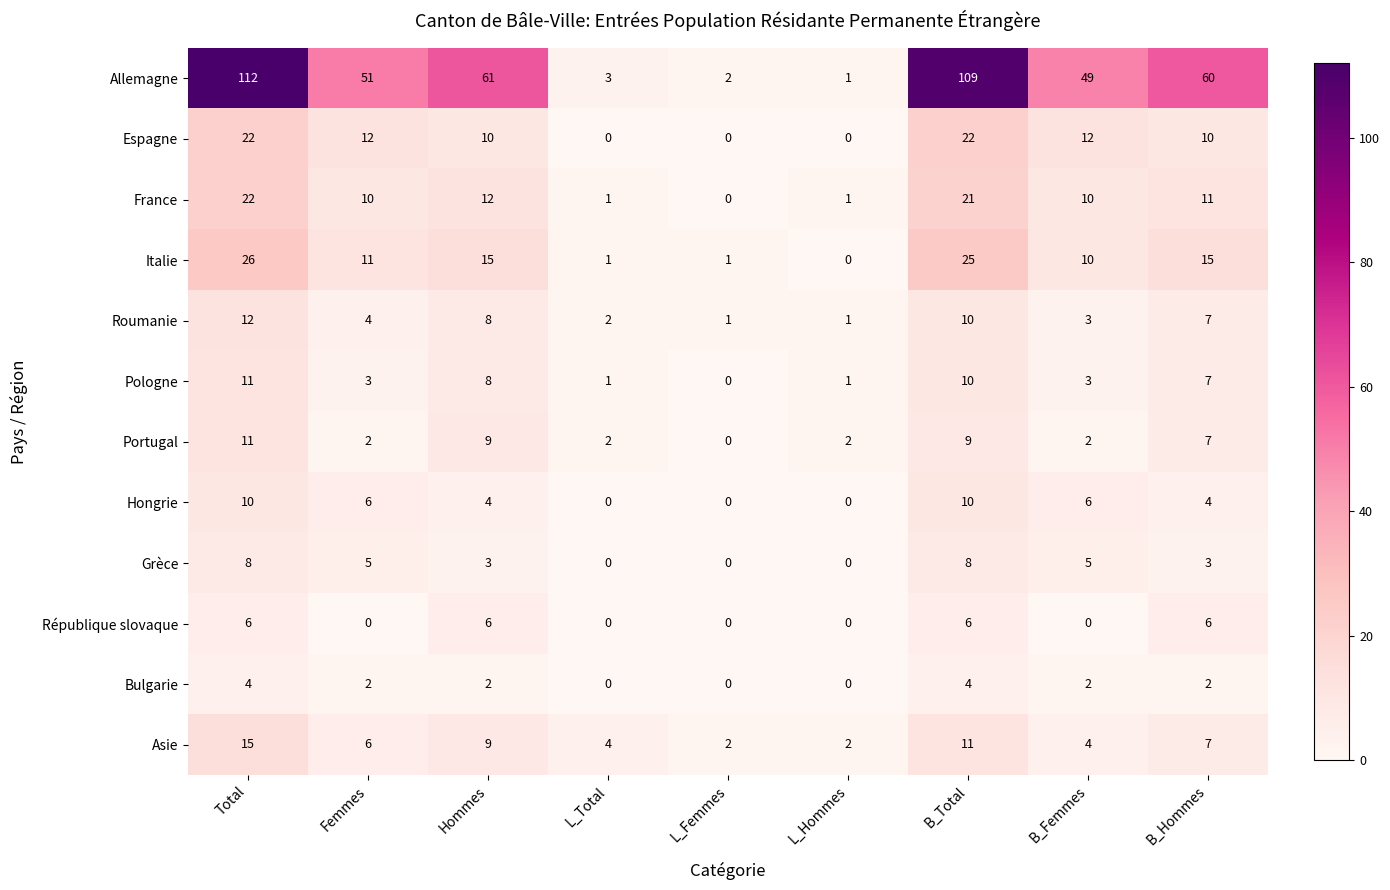

At which category is the sum across all series the highest?

Total